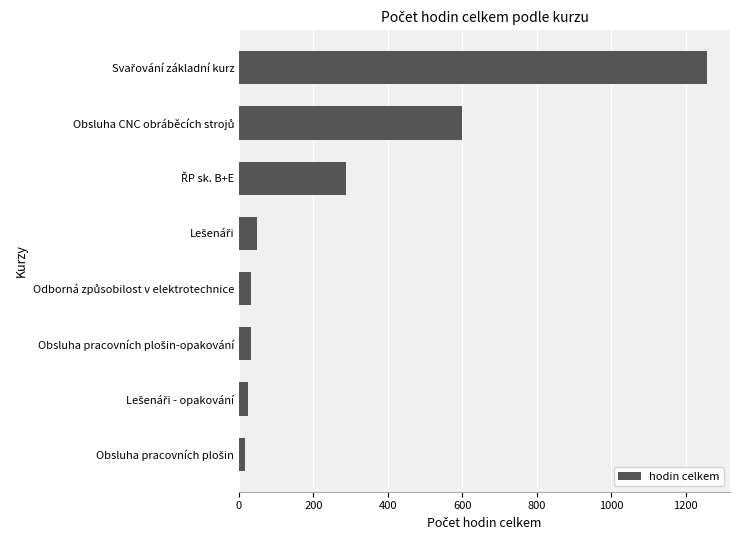

What is the difference between the maximum and minimum values?

1240